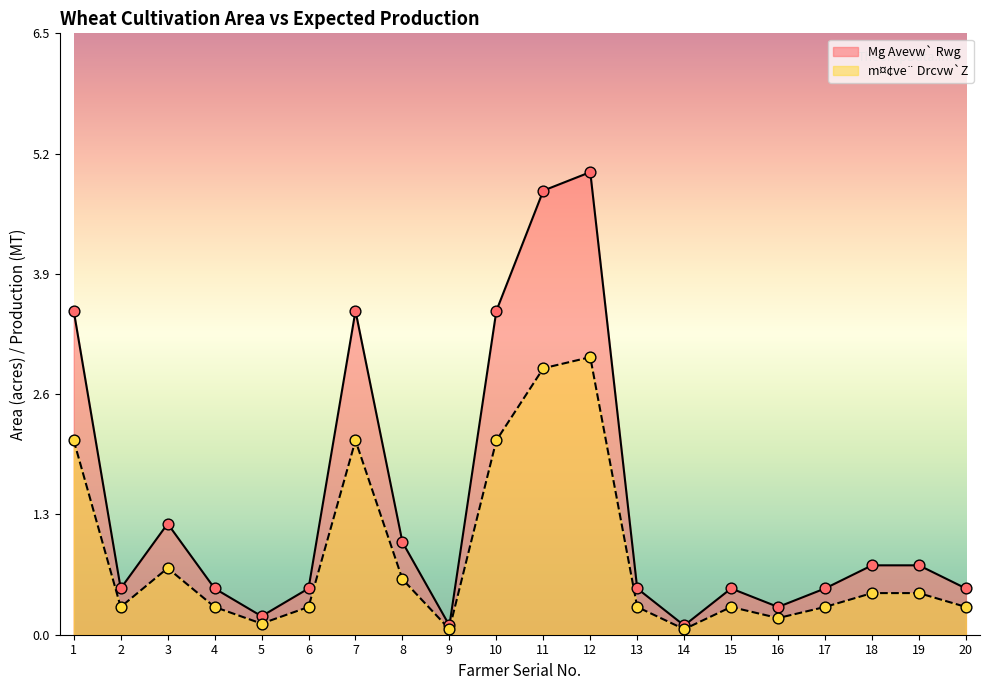

Which series reaches the maximum Y coordinate?

m¤¢ve¨ Drcvw`Z